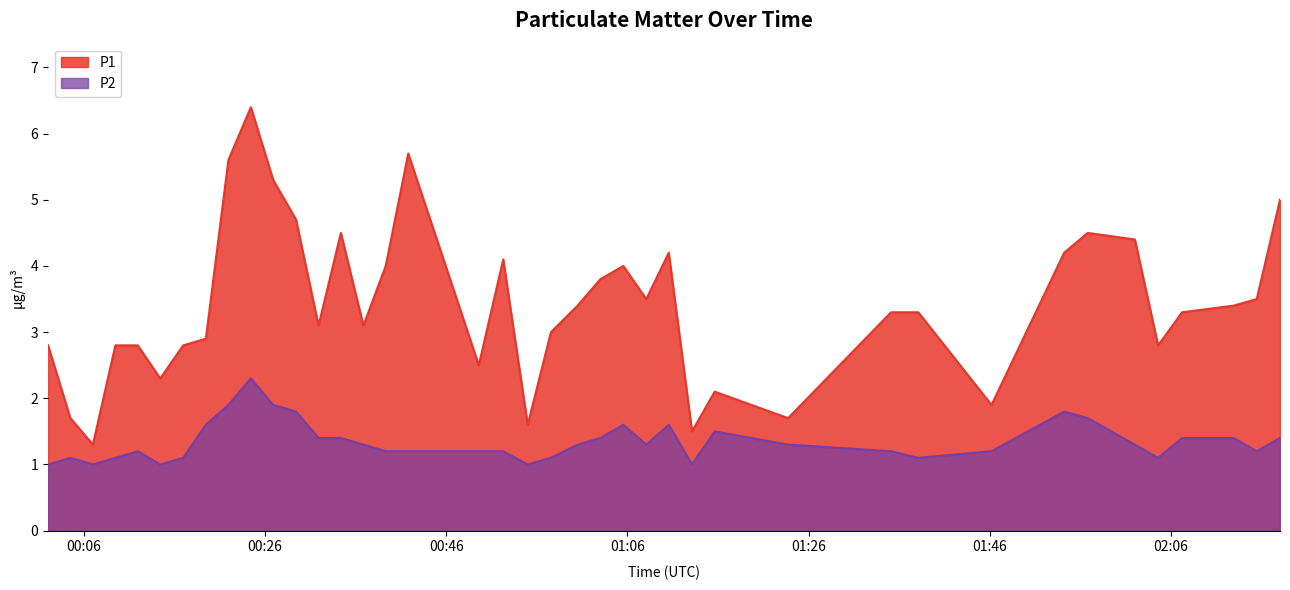

Rank the series by their maximum value, from lowest to highest.

P2, P1